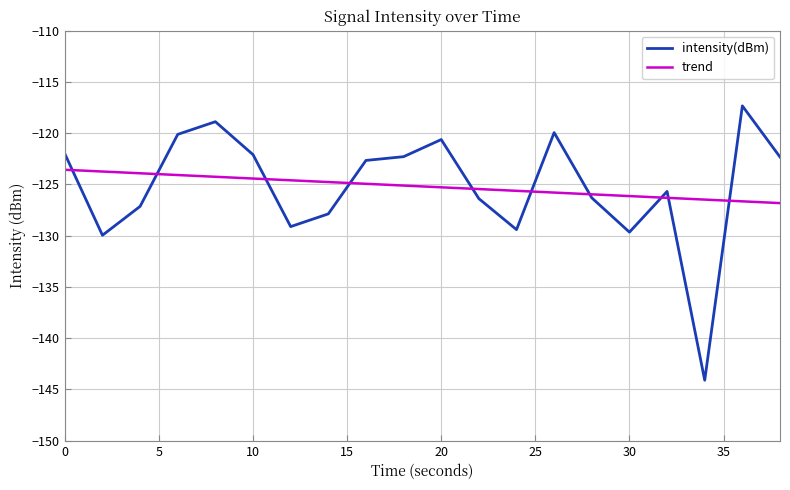

What is the average value of the trend series?

-125.2